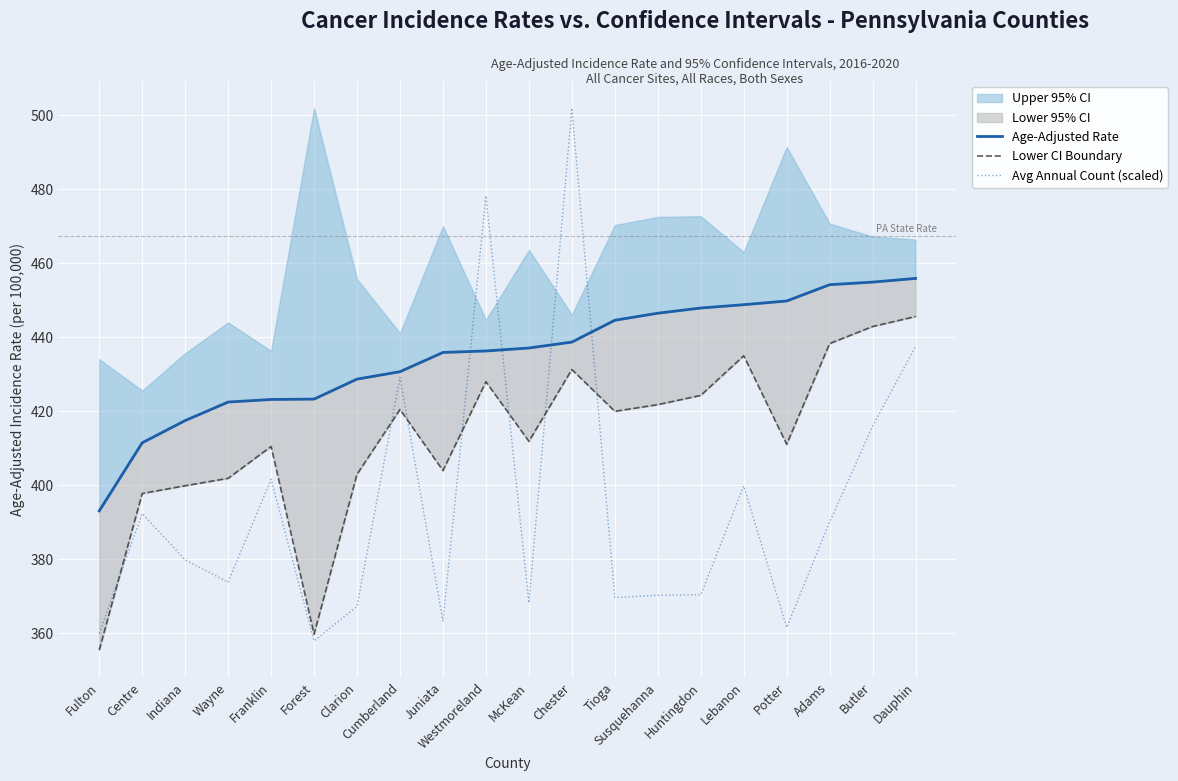

What is the difference between the Age-Adjusted Rate values at McKean and Wayne?

14.6